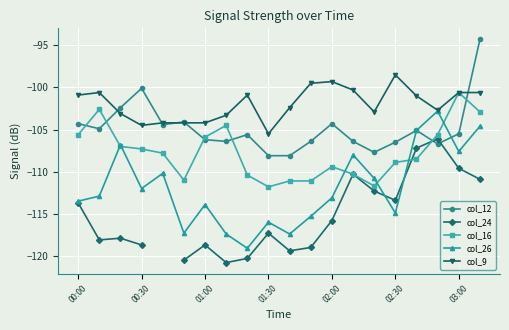

What position from the right is 7?

13